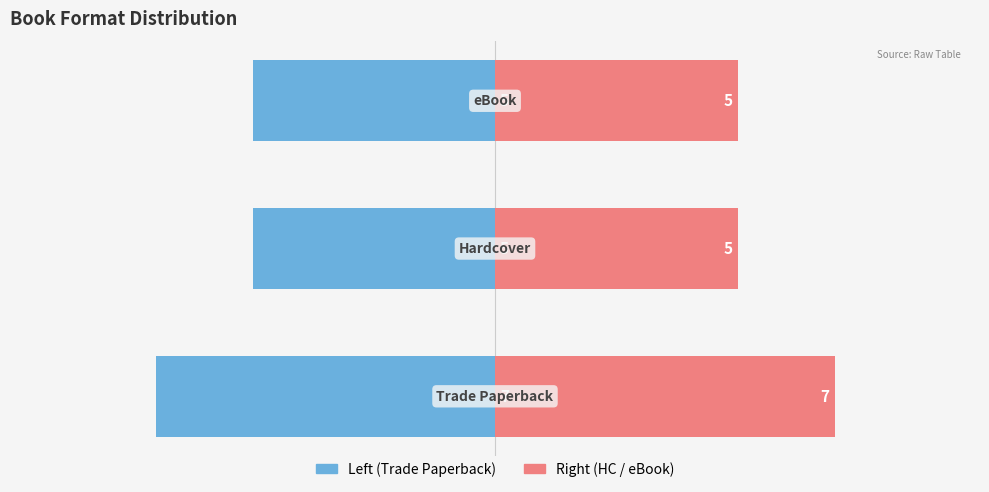

How many bars are there in each group?

2